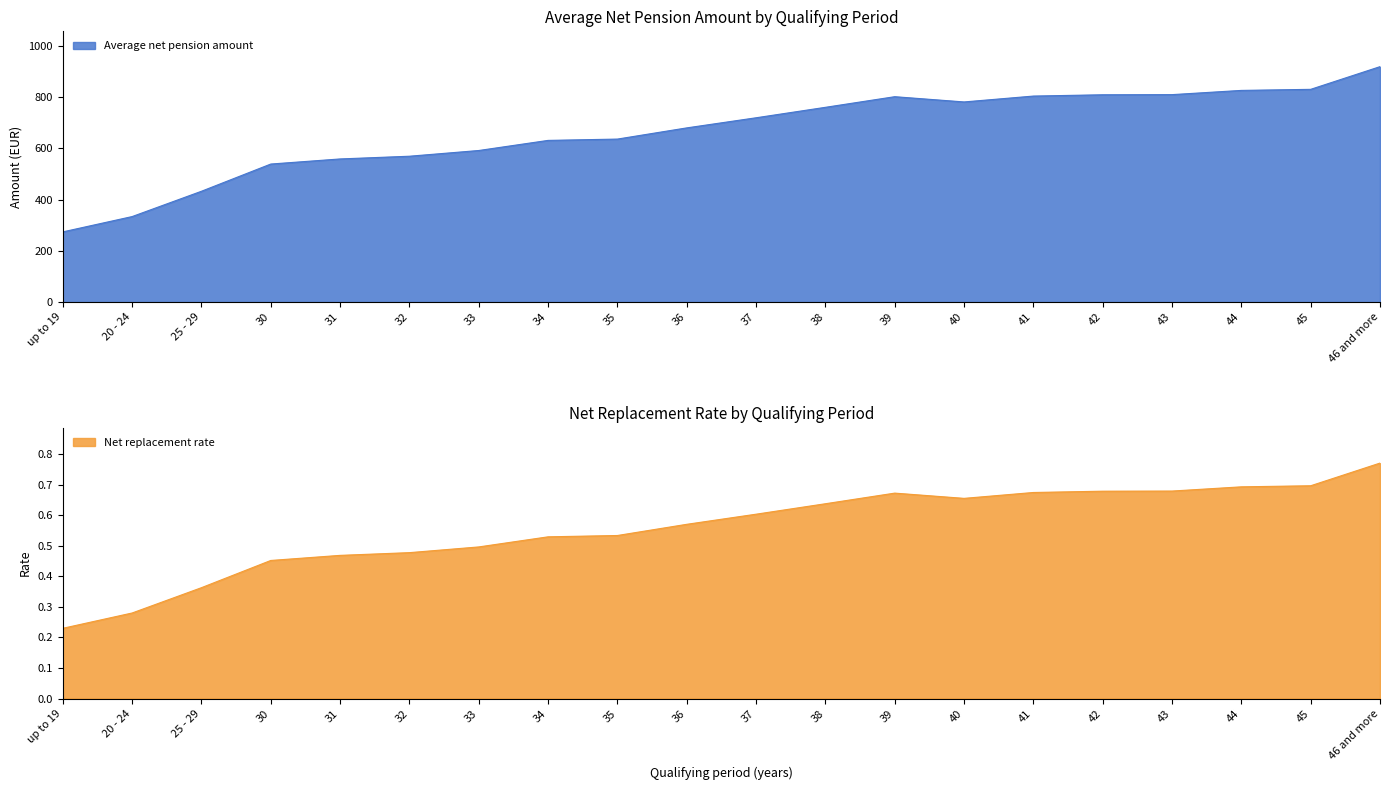

At which label does Net replacement rate reach its minimum?

up to 19